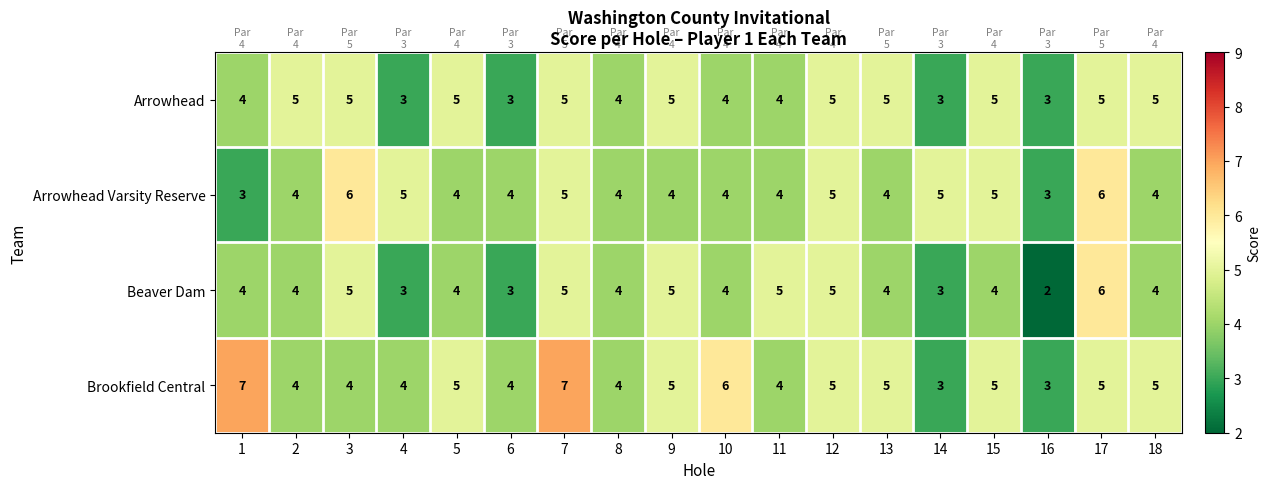

Between 3 and 9, which series saw the biggest shift?

Arrowhead Varsity Reserve